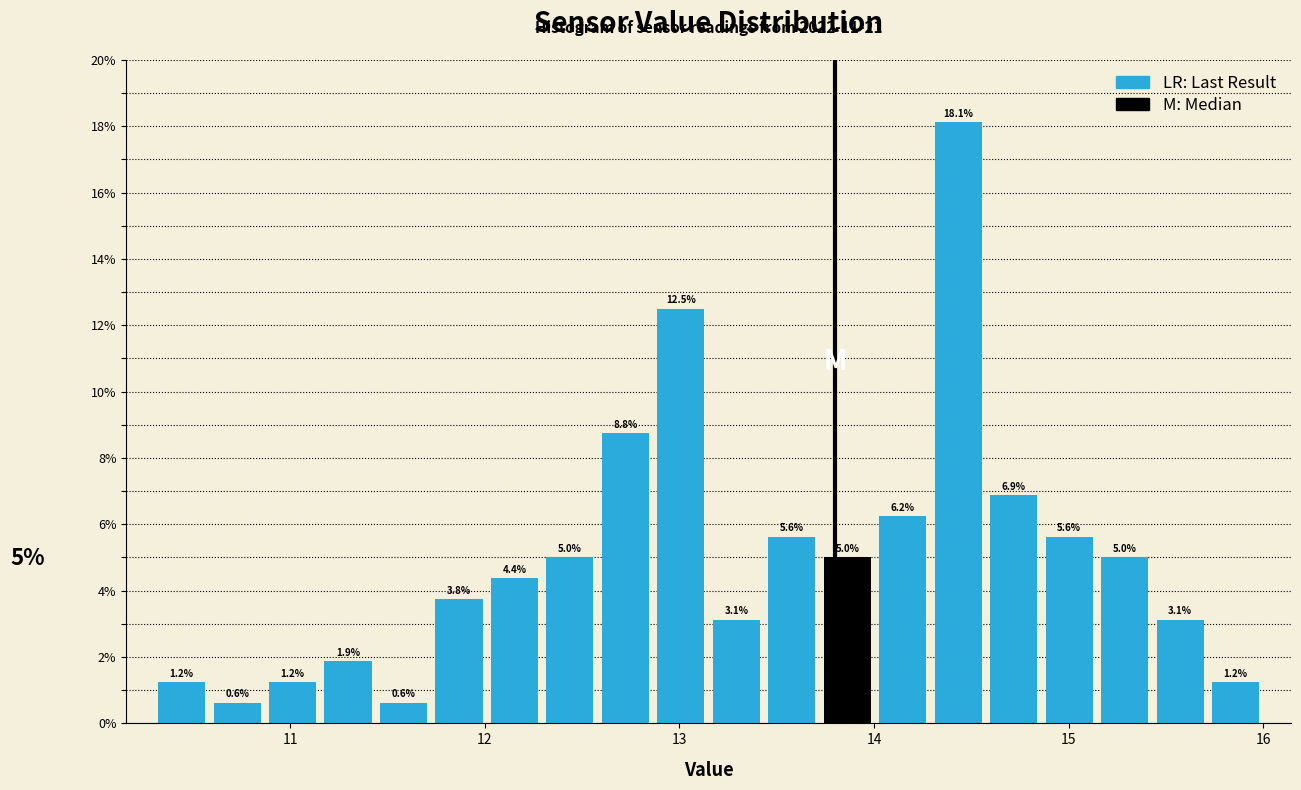

Read against the x-axis, roughly where is the centre of the tallest bar?

14.4